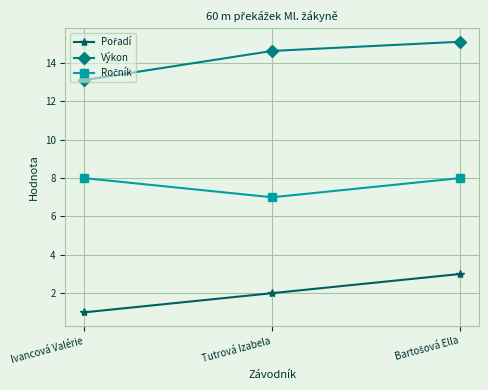

What is the sum of all Výkon values?

42.9